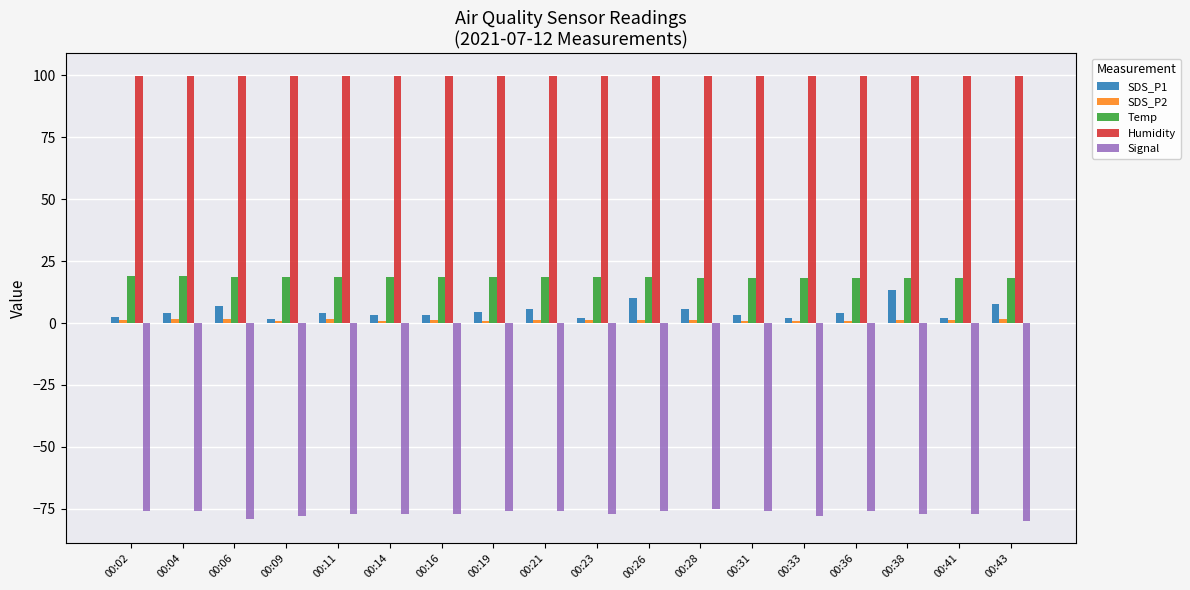

Which series has the widest spread of values?

SDS_P1